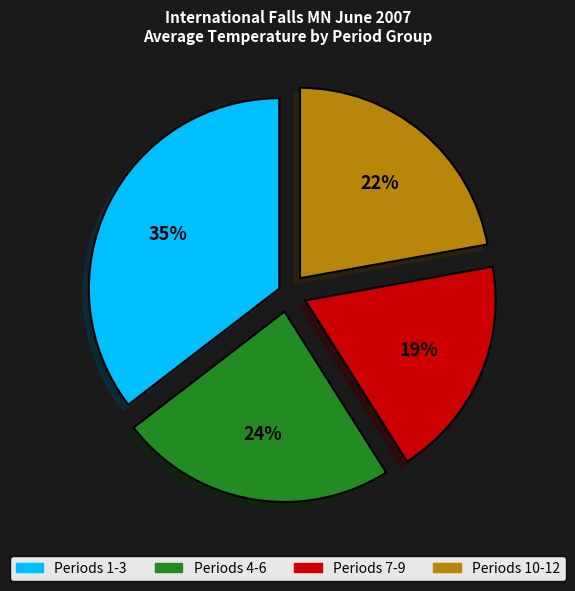

Approximately how many times larger is the value at Periods 1-3 compared to Periods 10-12?

1.6